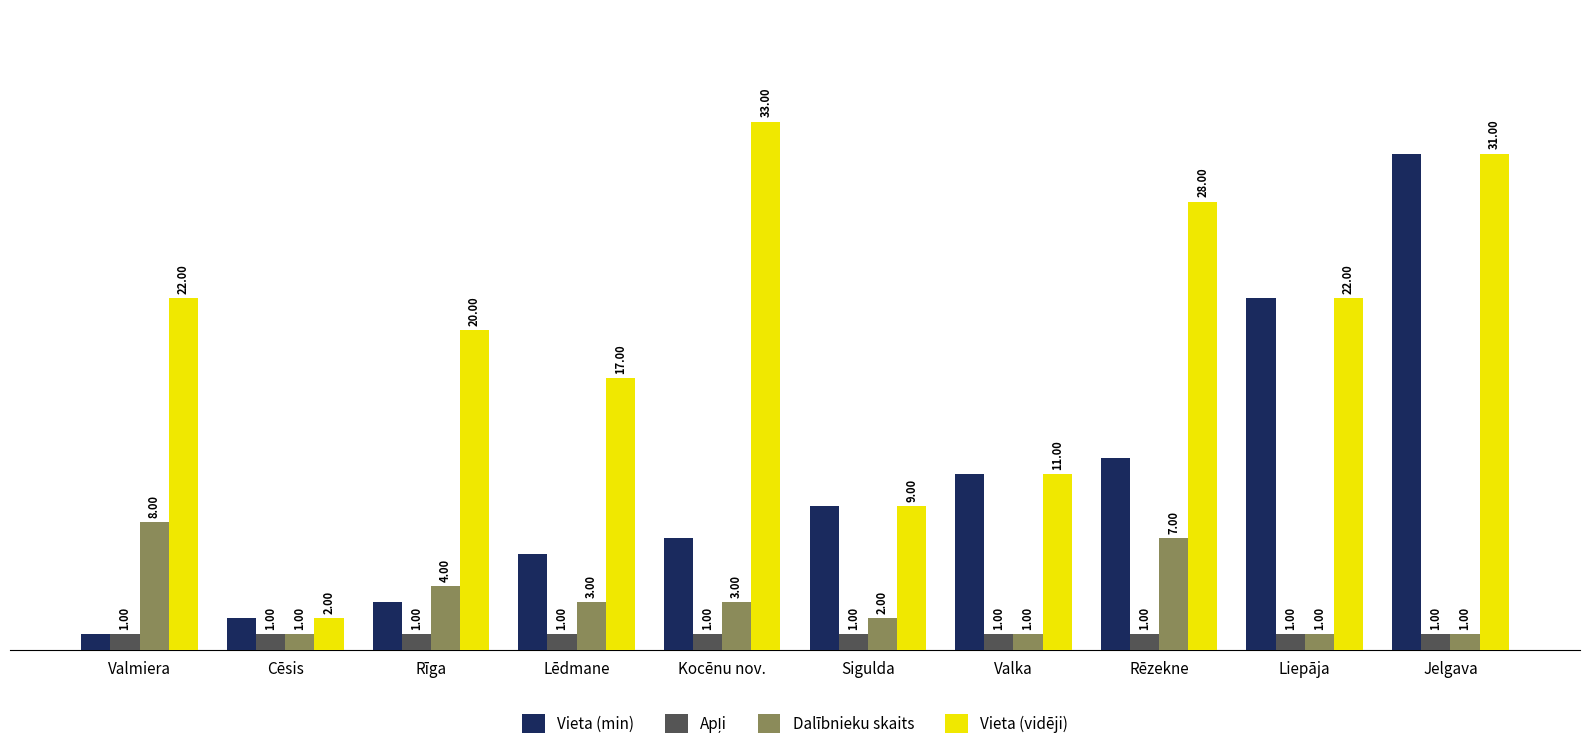

What is the label of the 6th bar from the right?

Kocēnu nov.